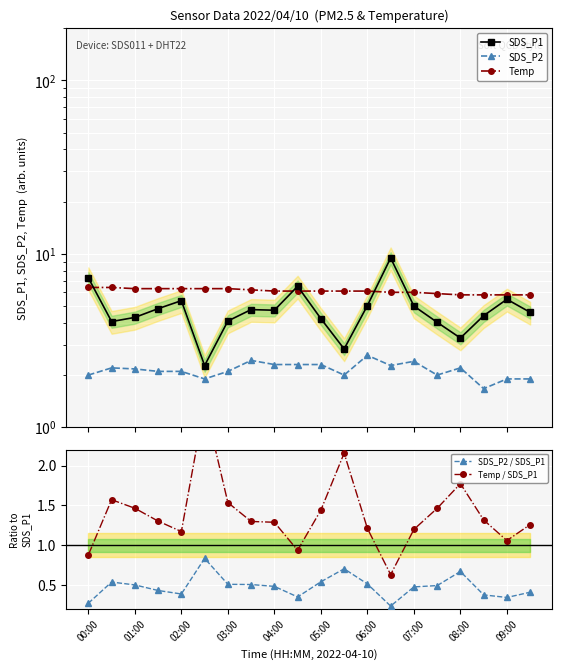

Is it true that SDS_P2 / SDS_P1 equals 0.2 at 00:00?

False